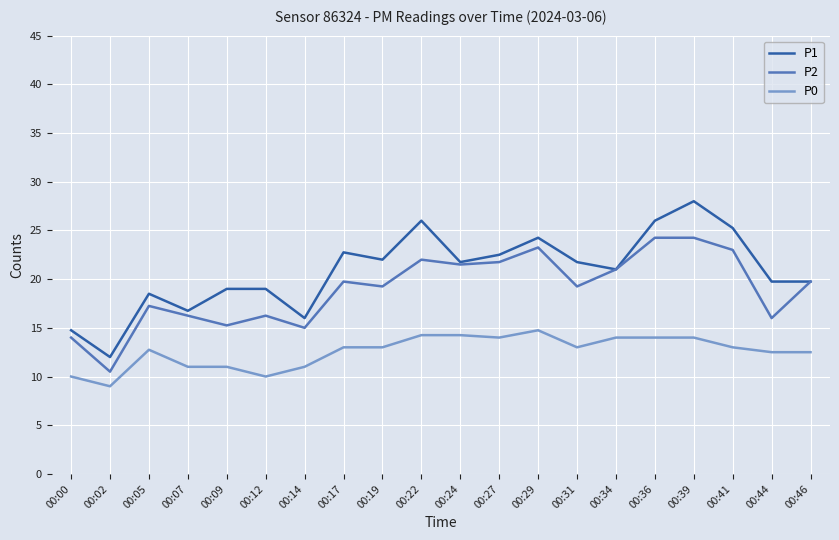

At how many categories does at least one series exceed 24?

5